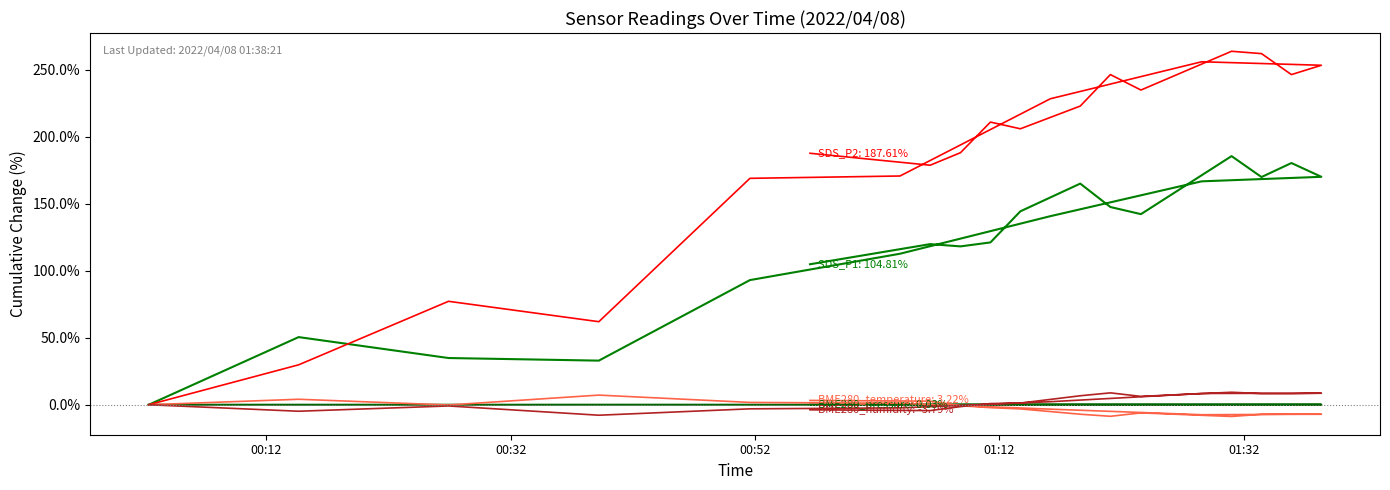

The value of SDS_P1 at 8 is 271.6. True or false?

False